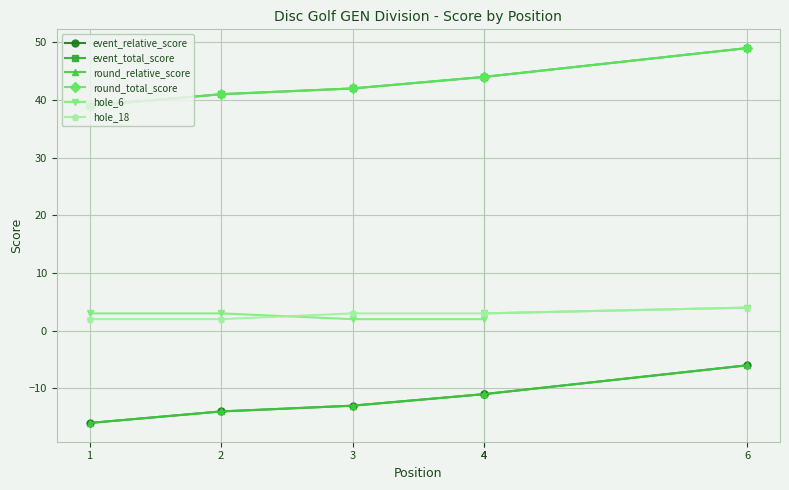

Which category has the highest value across all series?

6